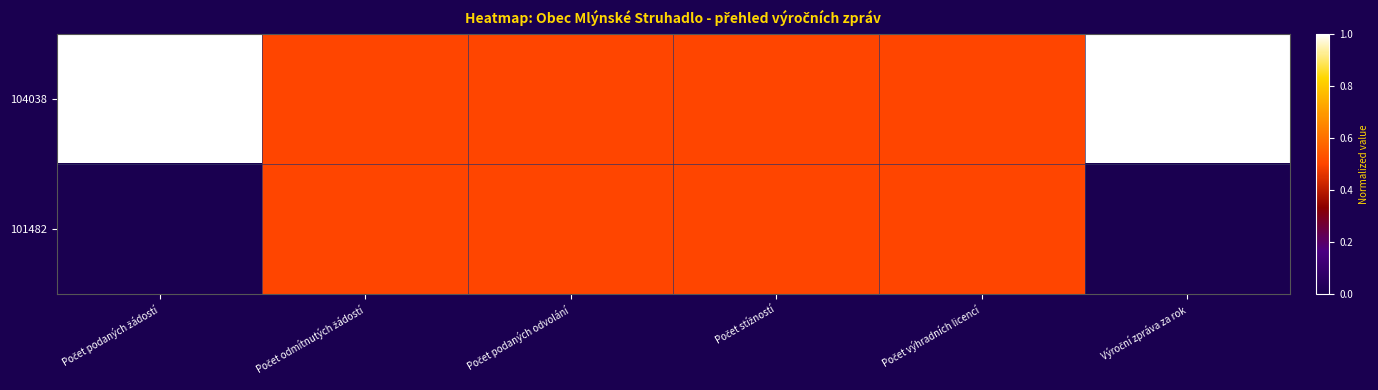

Reading right to left, what are all the values shown in this chart?

104038: Výroční zpráva za rok=1.0	Počet výhradních licencí=0.5	Počet stížností=0.5	Počet podaných odvolání=0.5	Počet odmítnutých žádostí=0.5	Počet podaných žádostí=1.0
101482: Výroční zpráva za rok=0.0	Počet výhradních licencí=0.5	Počet stížností=0.5	Počet podaných odvolání=0.5	Počet odmítnutých žádostí=0.5	Počet podaných žádostí=0.0